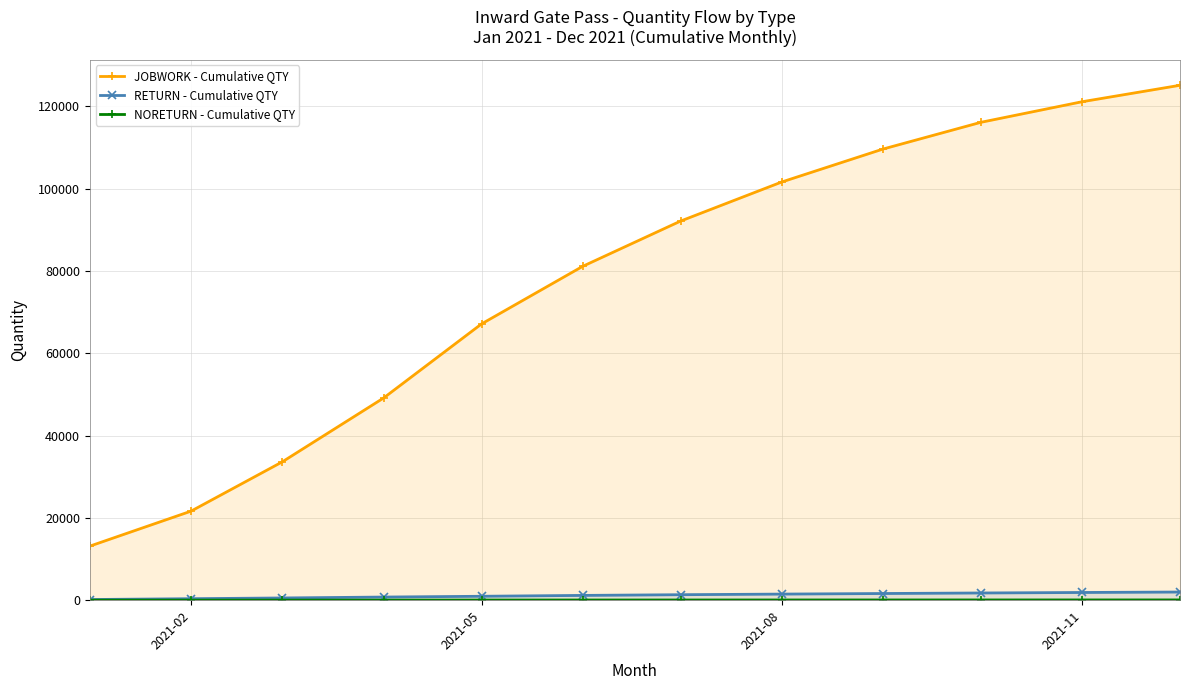

Does the chart have visible grid lines?

Yes